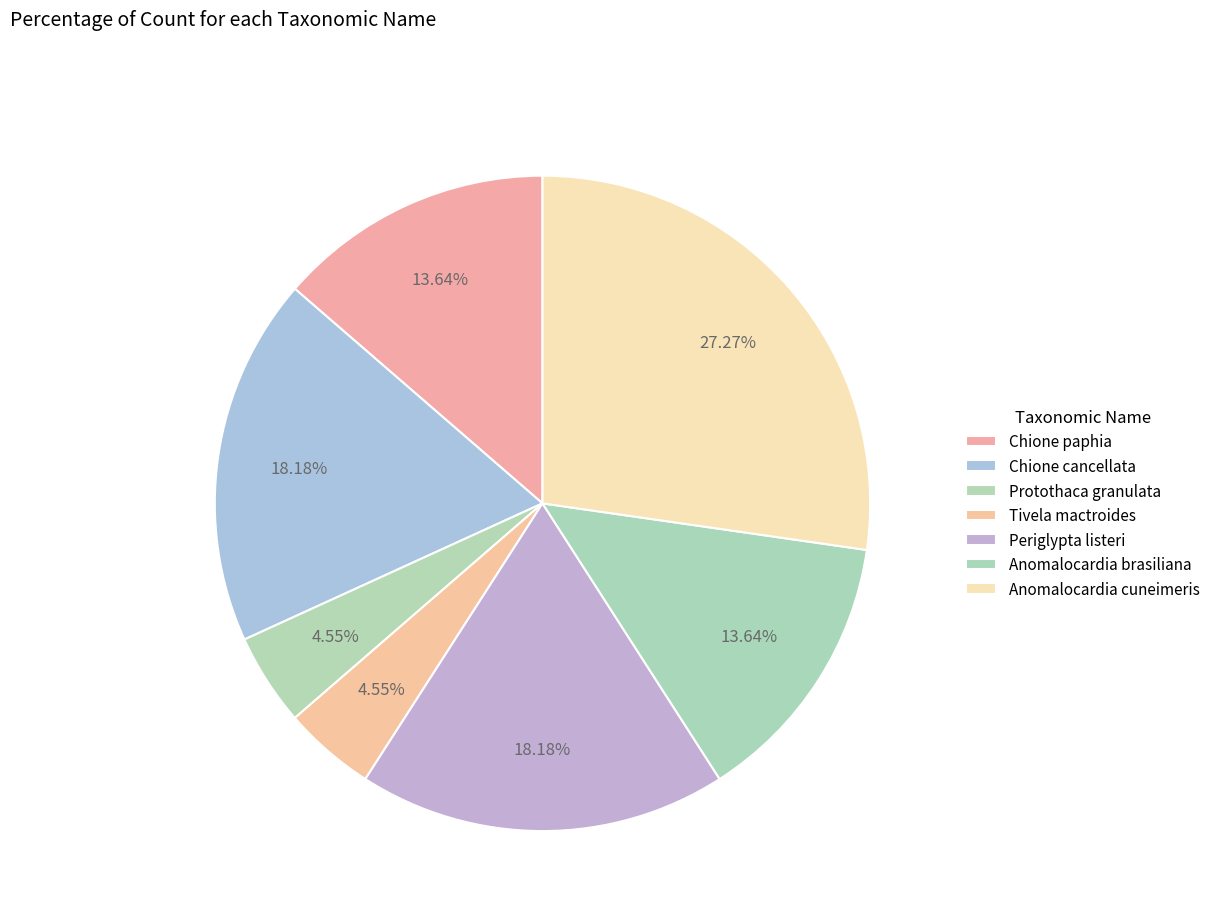

How many slices are in this pie chart?

7